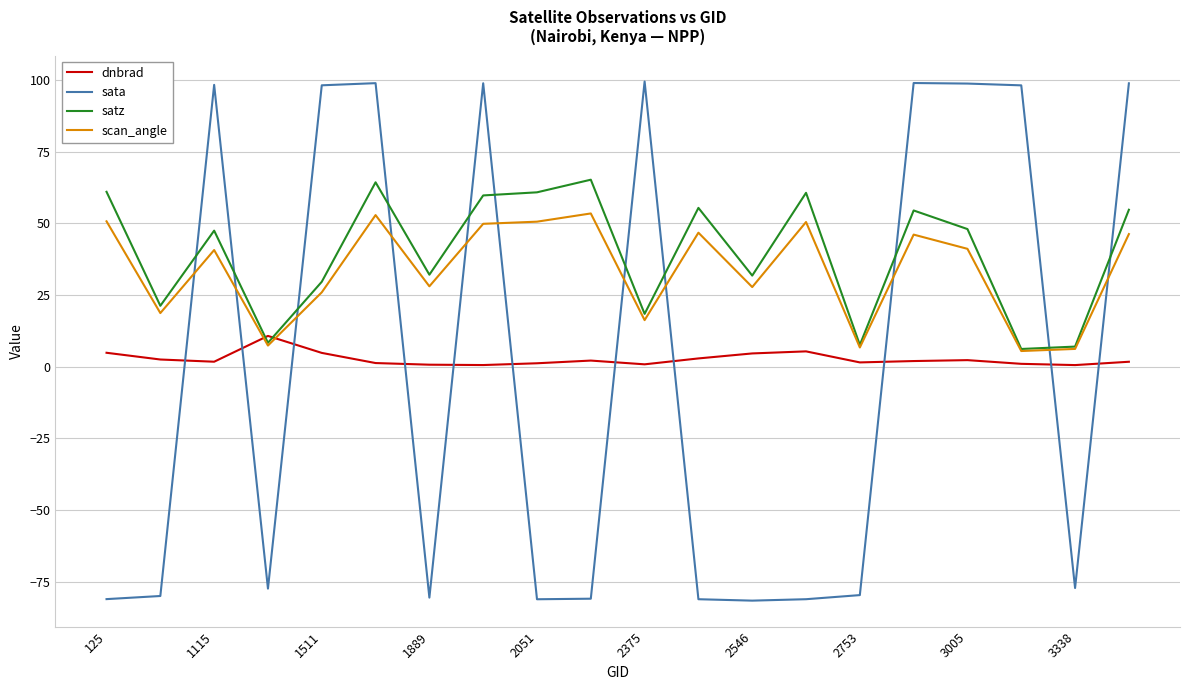

Which series has the widest spread of values?

sata